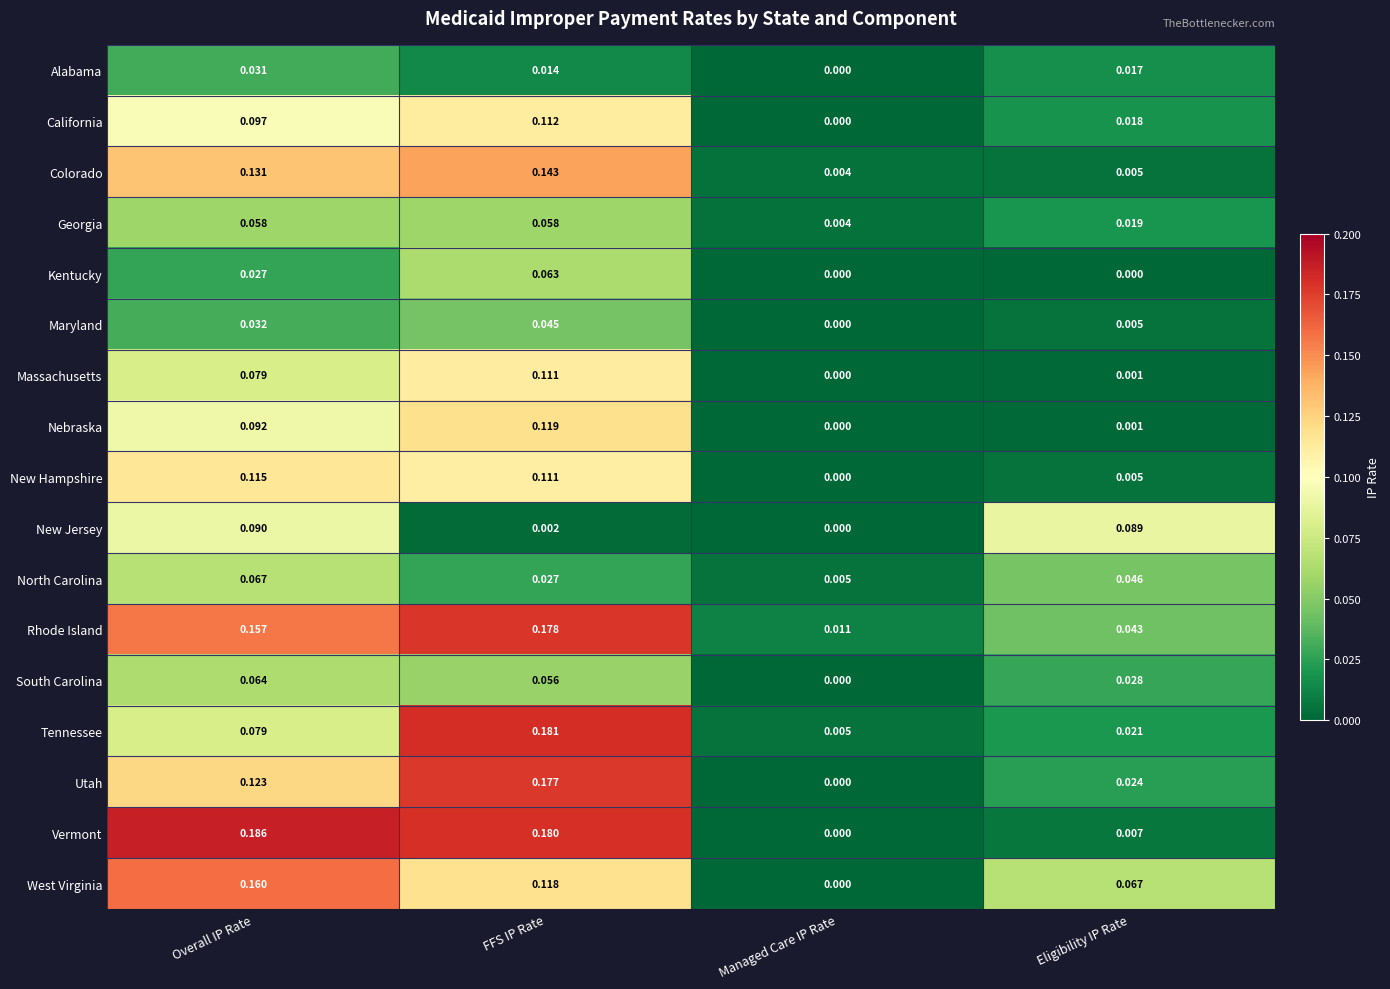

At which category is the sum across all series the highest?

FFS IP Rate